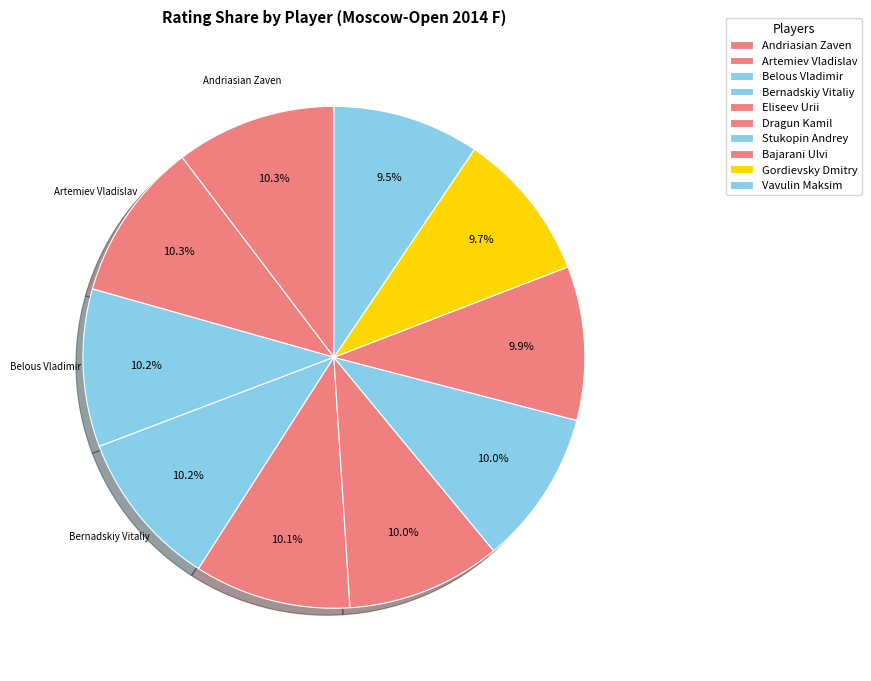

To the nearest percent, what is the average slice percentage?

10%